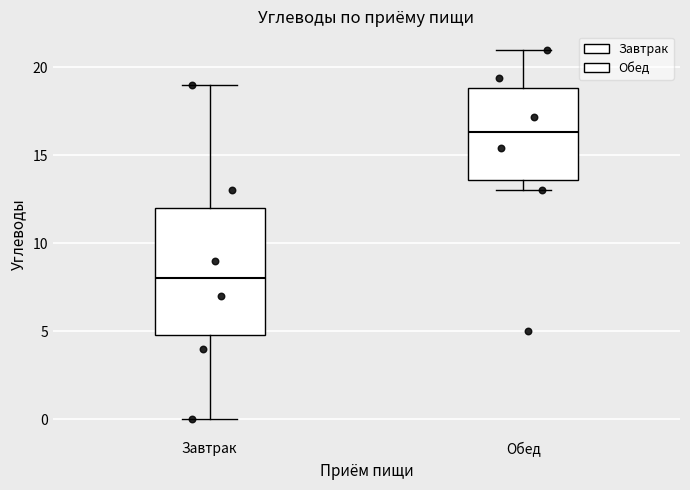

Reading left to right, read every box against the y-axis: the position of its median line, the range the box covers, and the ends of its whiskers. The values are not printed on the chart, so give them approximately, as read against the axis.

Завтрак: median 8.0, box 5.0 to 12.0, whiskers 0.0 to 19.0
Обед: median 16.5, box 13.5 to 19.0, whiskers 13.0 to 21.0